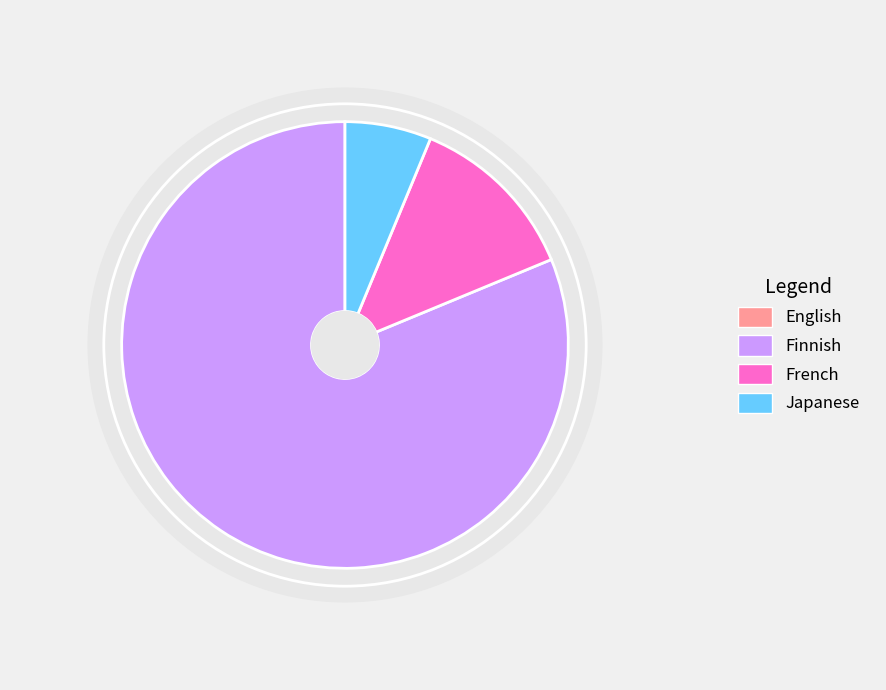

To the nearest percent, what percentage of the pie is French?

12%